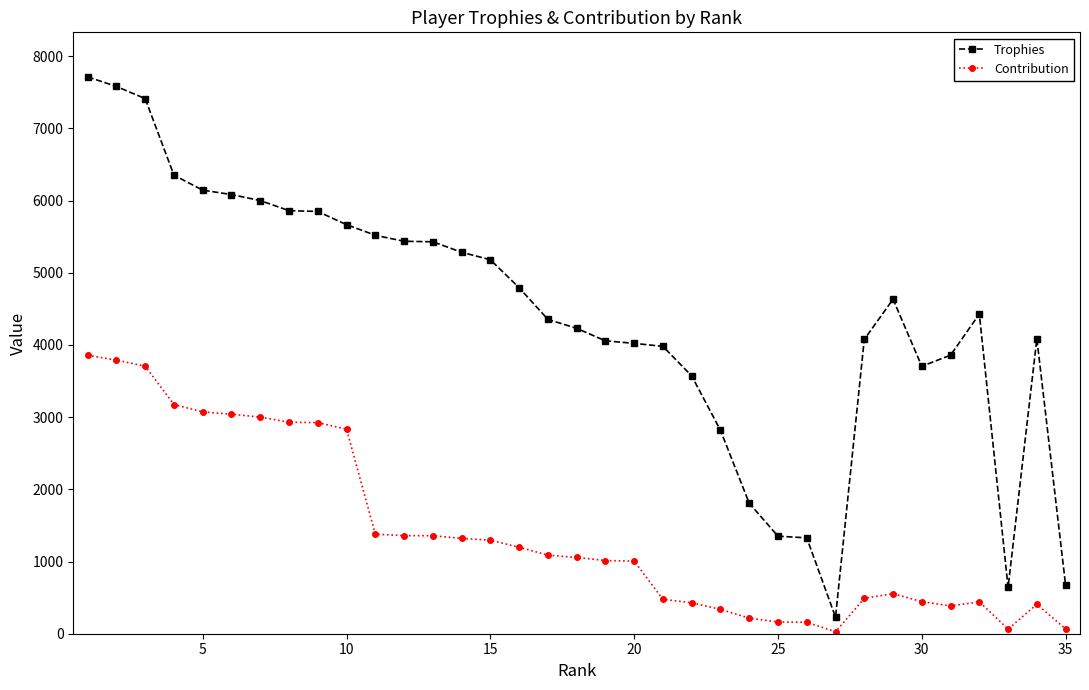

What is the highest value of the Contribution series?

3856